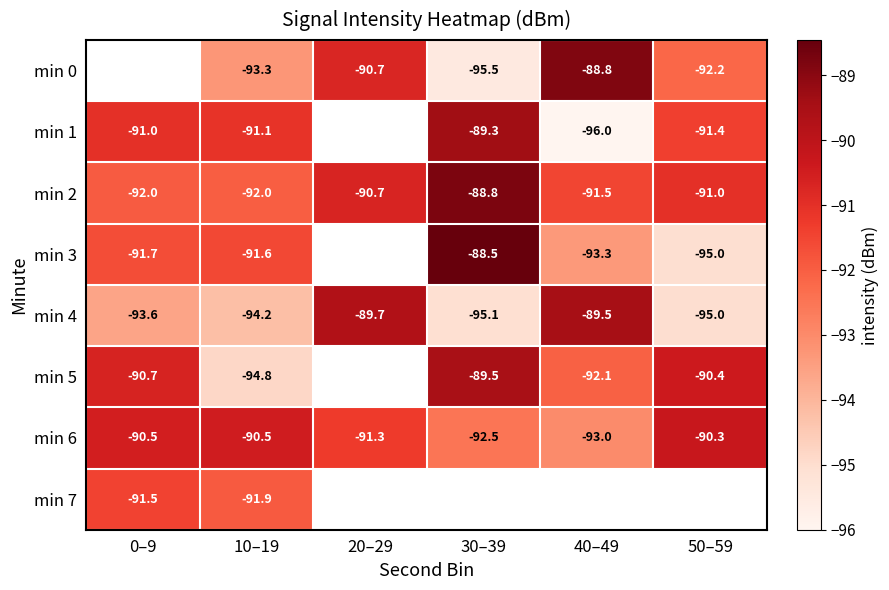

Which has a higher value, 0–9 or 30–39?

30–39